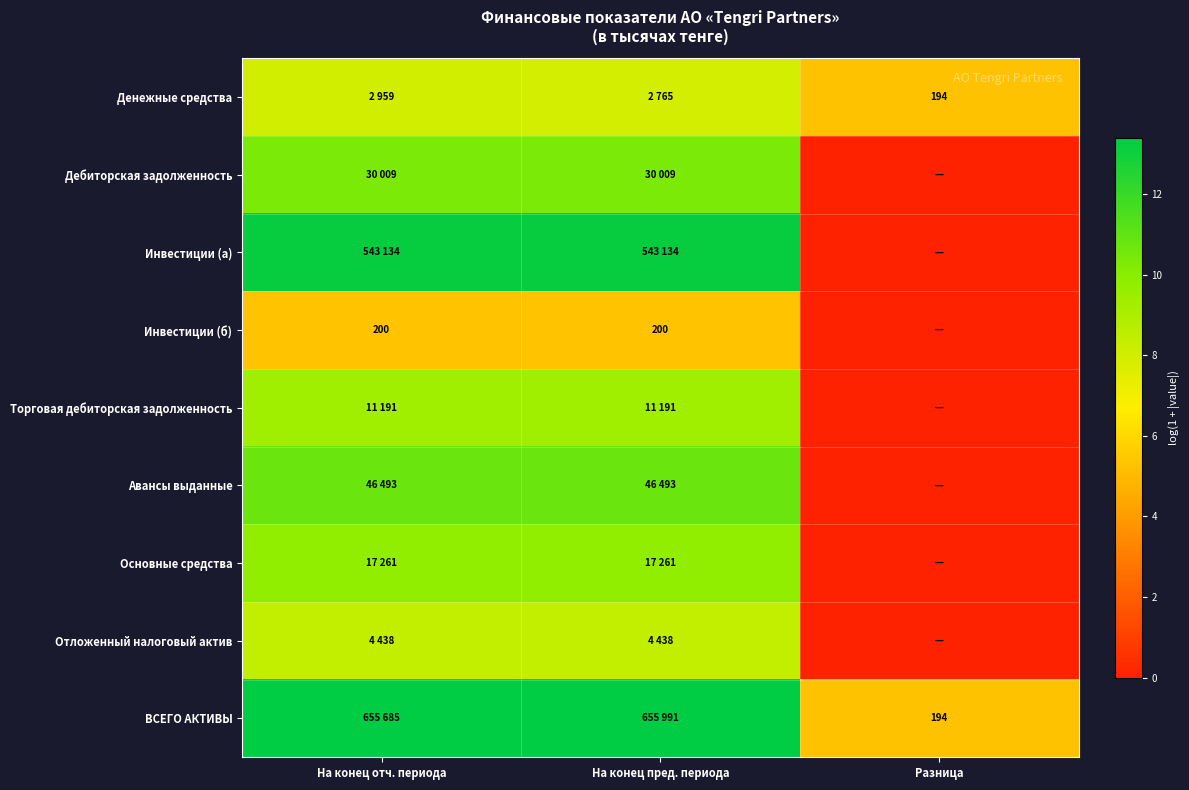

What is the greatest value displayed?

13.4